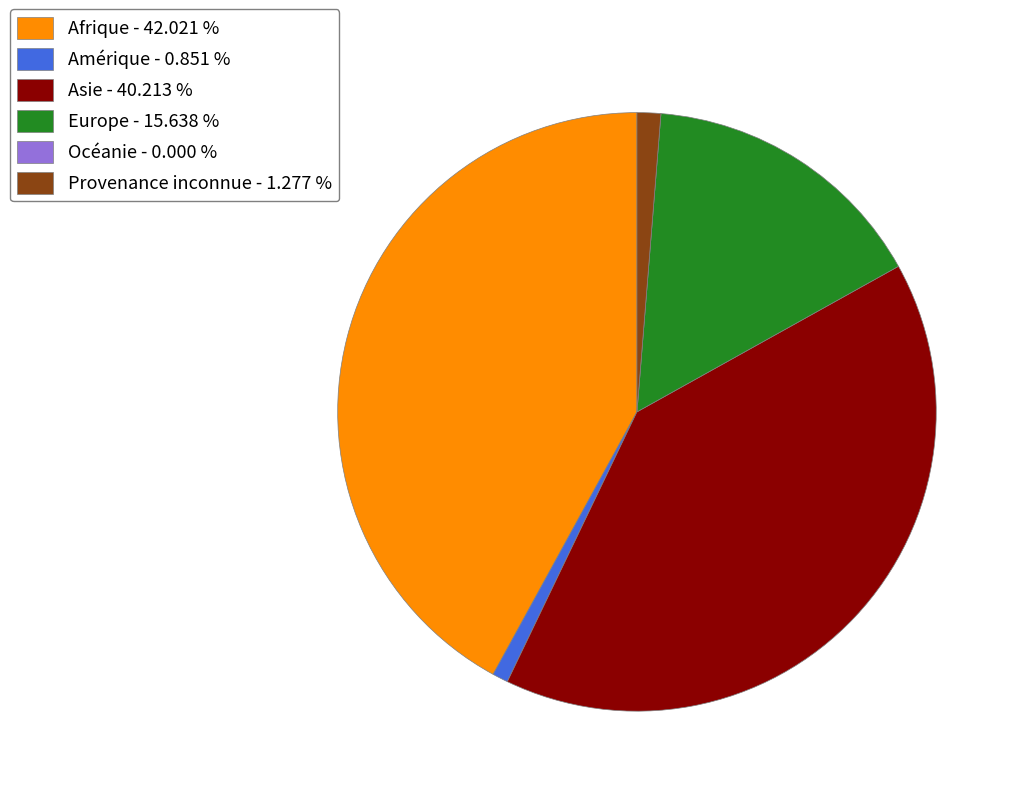

Which has a higher value, Asie - 40.213 % or Europe - 15.638 %?

Asie - 40.213 %